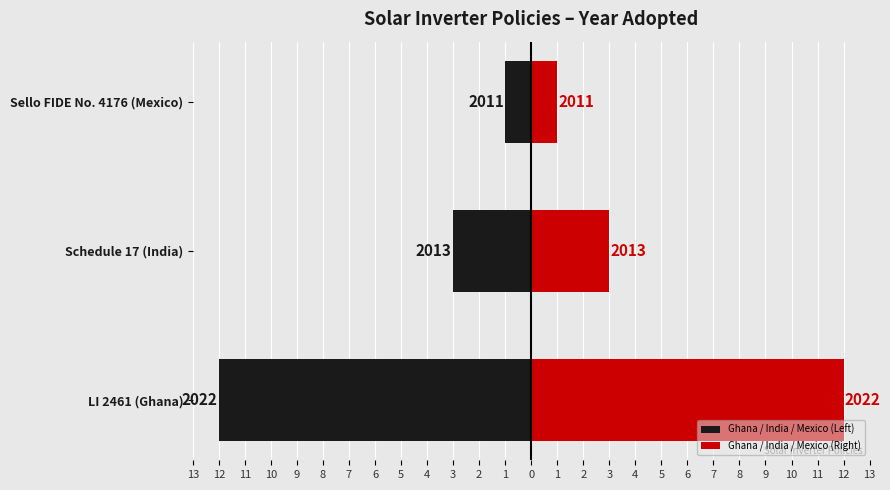

Is it true that Ghana / India / Mexico (Right) equals 1 at Sello FIDE No. 4176 (Mexico)?

True